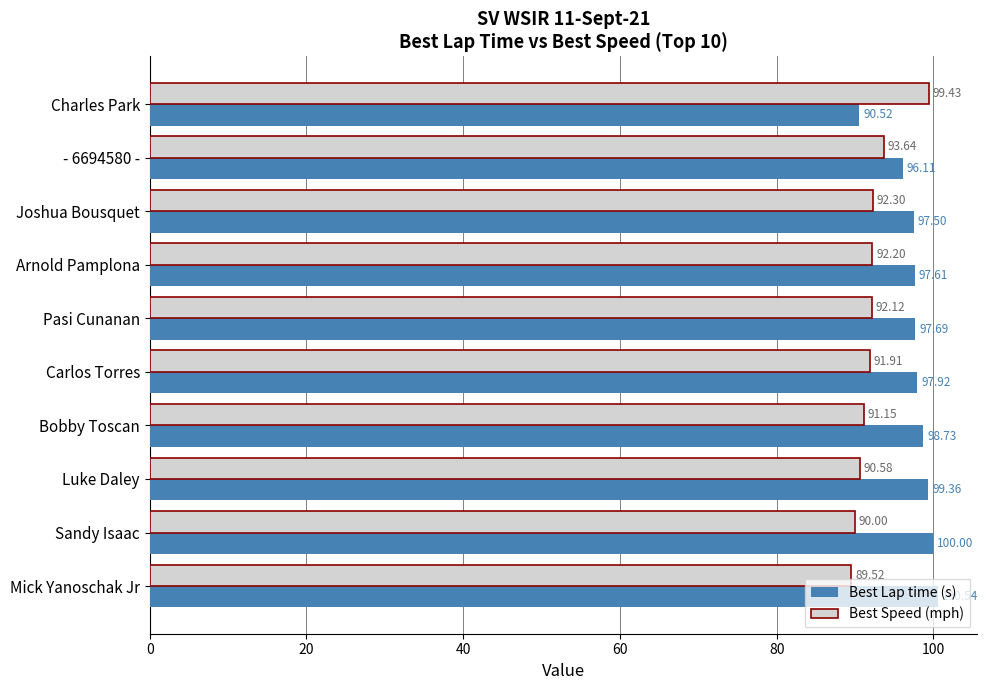

What is the total value across all series at Bobby Toscan?

189.9